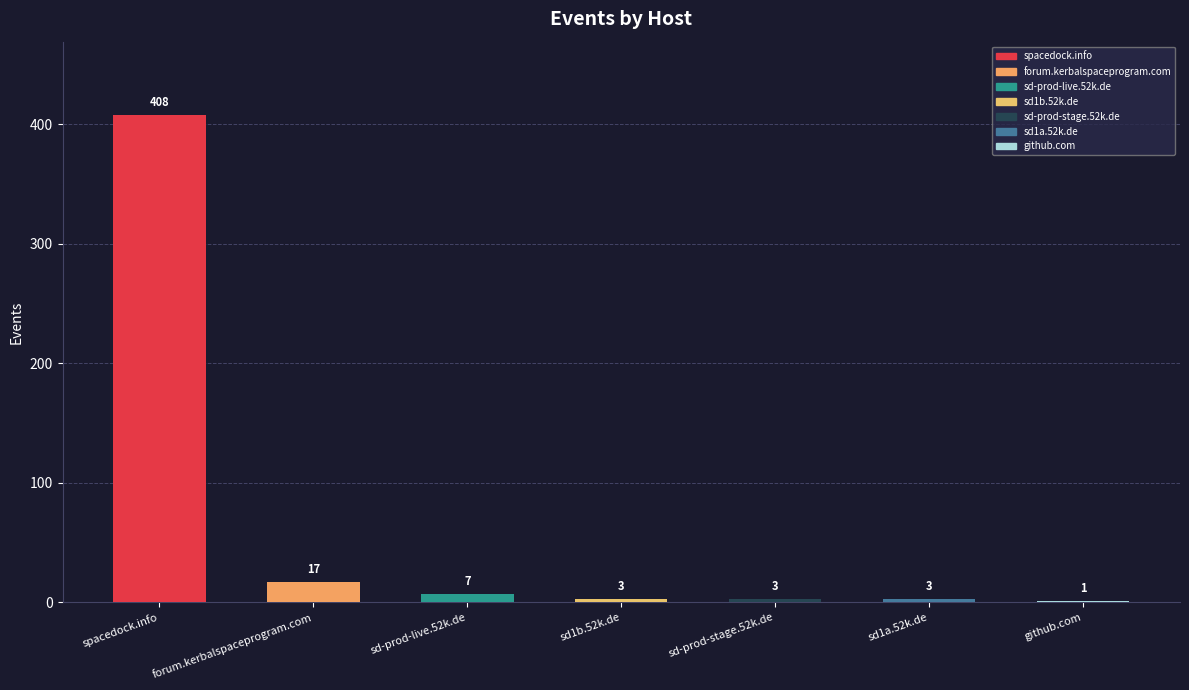

Is it true that the value at sd1b.52k.de is 3?

True